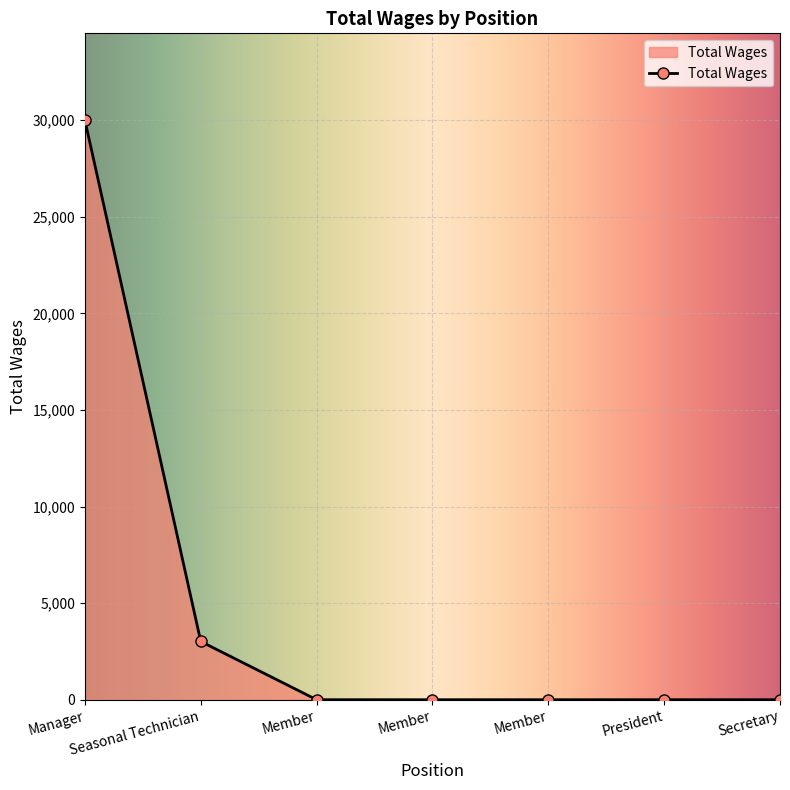

Where is the data nearest to the value 15000?

Seasonal Technician